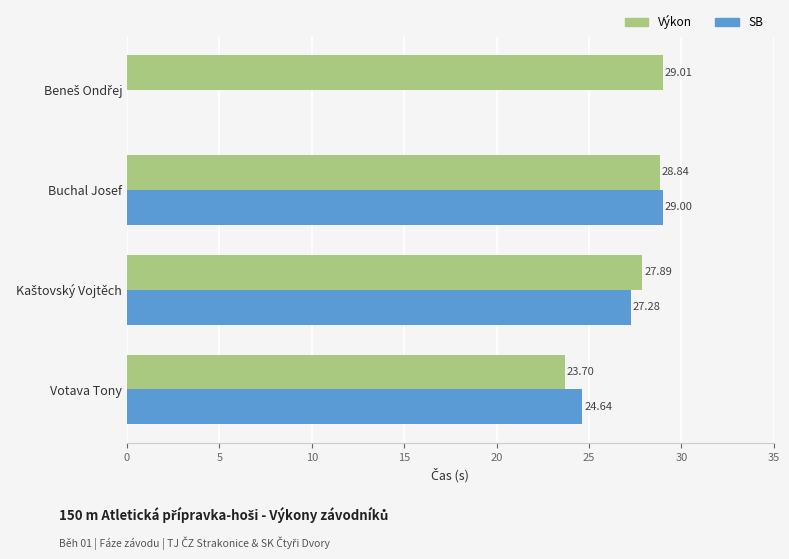

The chart shows a value of 23.7 at Votava Tony. True or false?

True